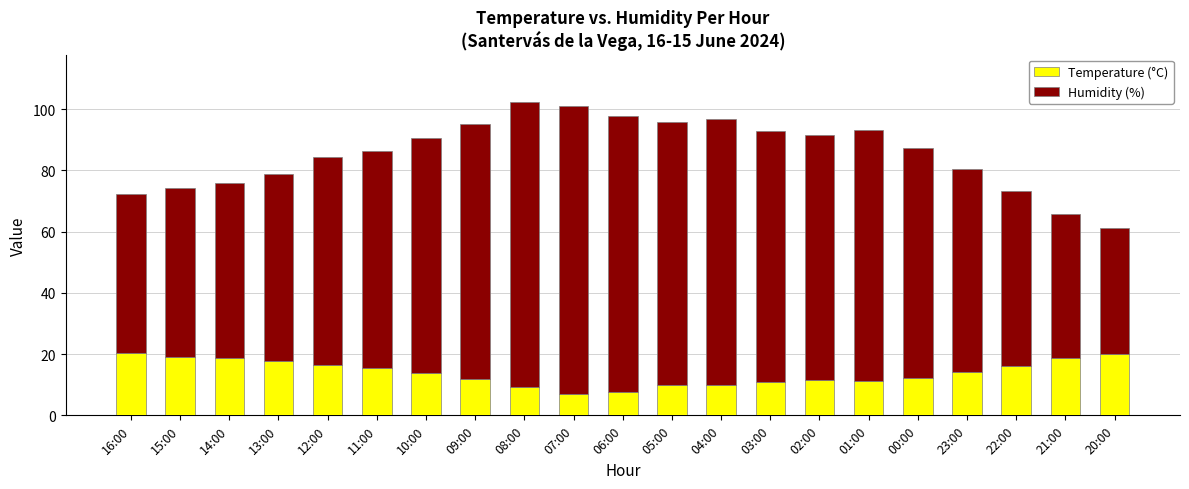

The value of Temperature (°C) at 21:00 is 18.8. True or false?

True